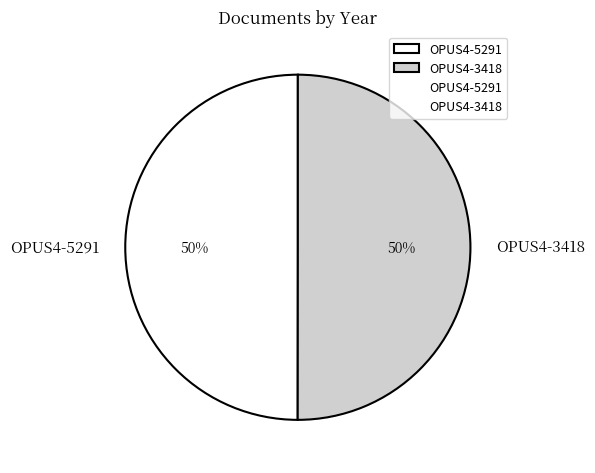

What is the ratio of the value at OPUS4-3418 to the value at OPUS4-5291?

1.0